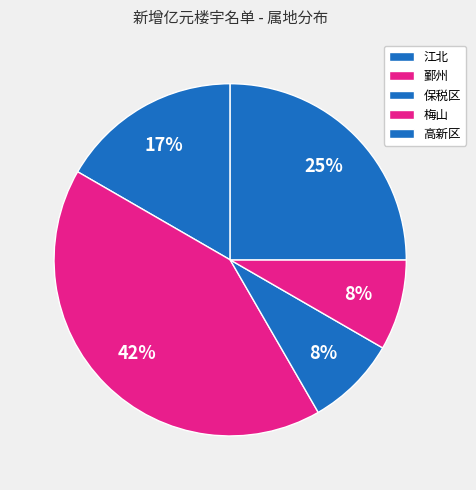

The 高新区 slice represents 25% of the pie. True or false?

True